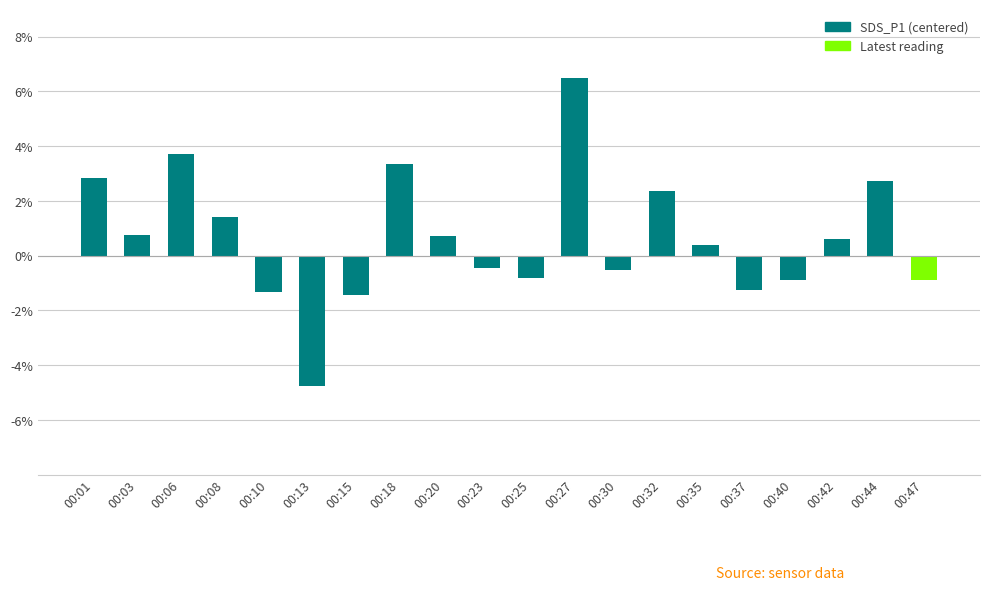

Does the chart contain stacked bars?

No